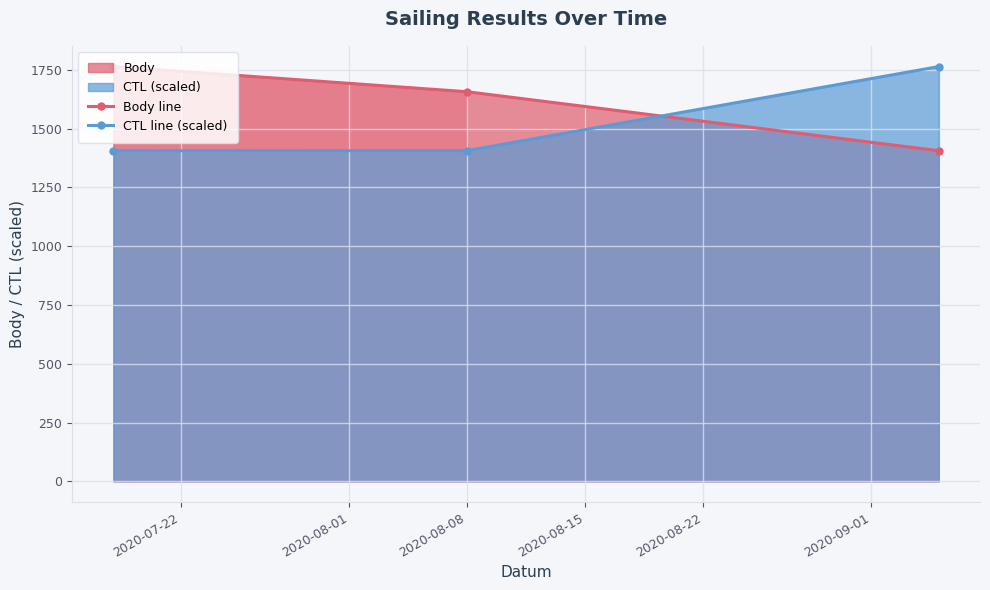

What is the value of the Body line point at the 2nd from the left?

1657.0